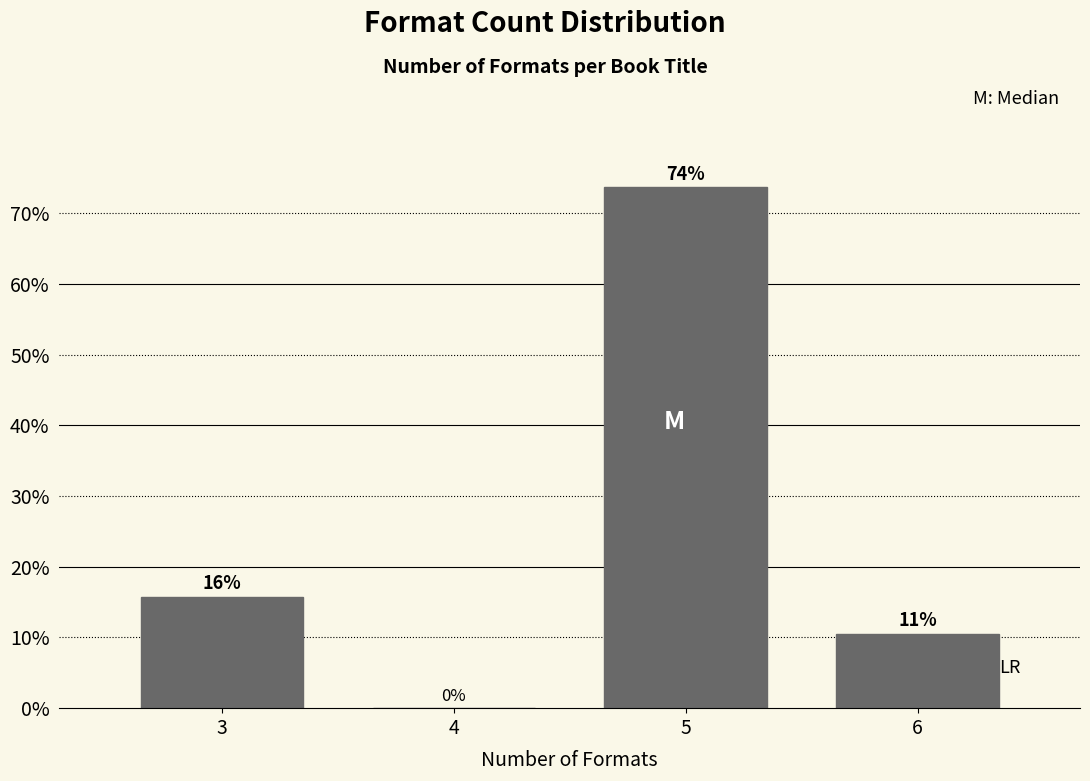

Read the value at 3.

15.8